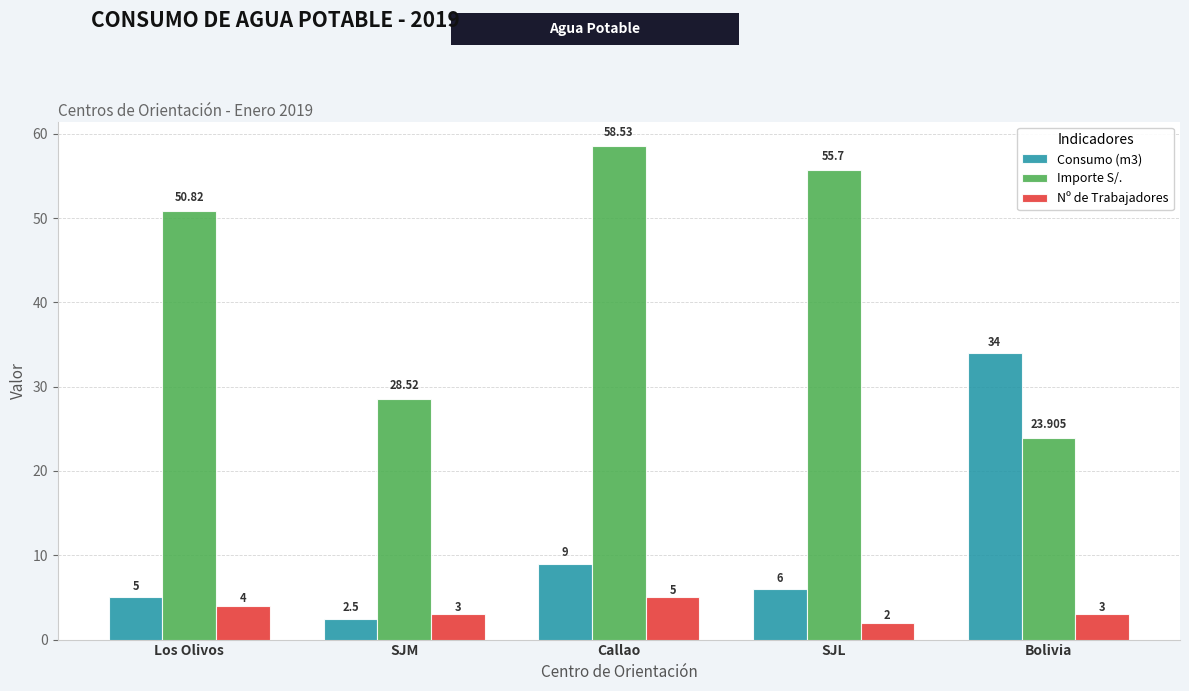

What is the value of the Importe S/. bar at the 1st from the left?

50.8